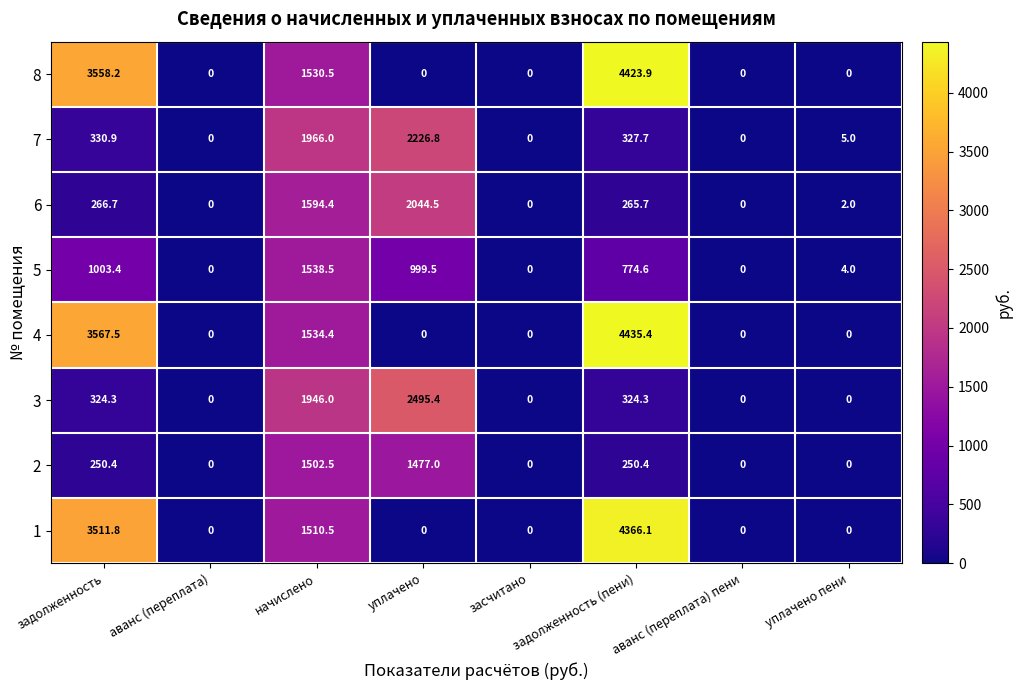

At which category does the chart reach its peak across all series?

задолженность (пени)